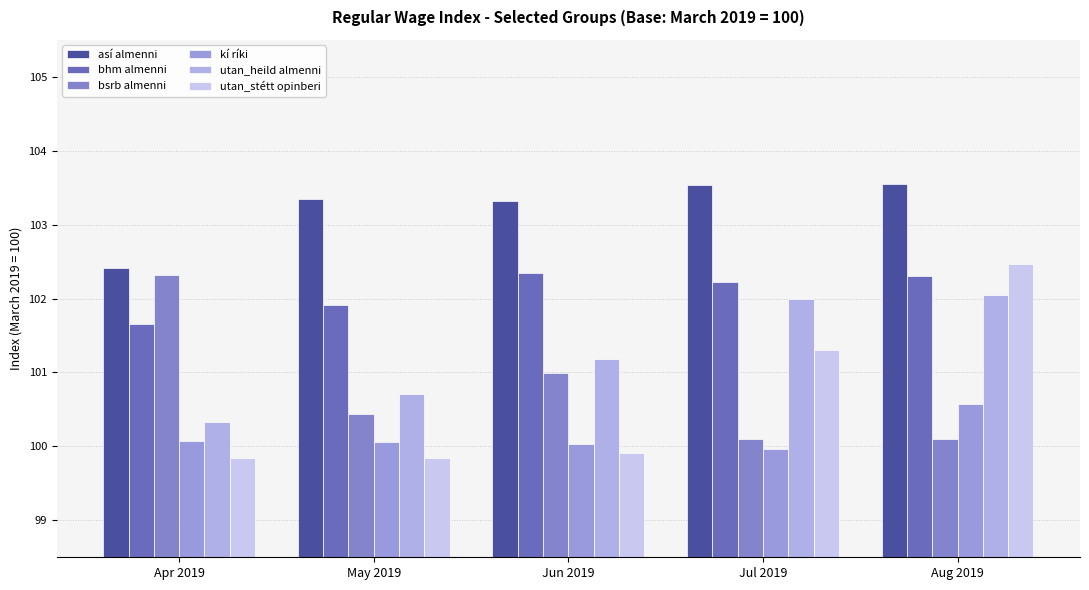

How many distinct data groups are displayed?

6